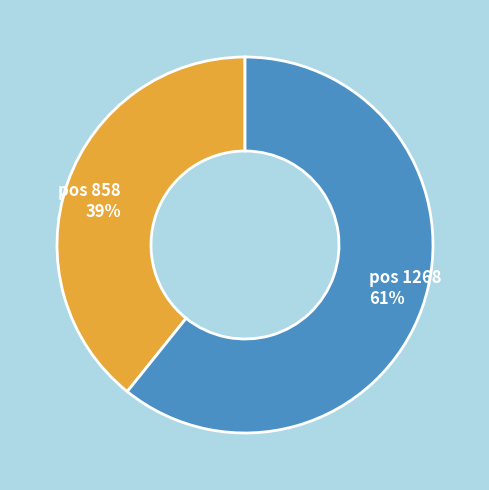

To the nearest percent, what is the average slice percentage?

50%